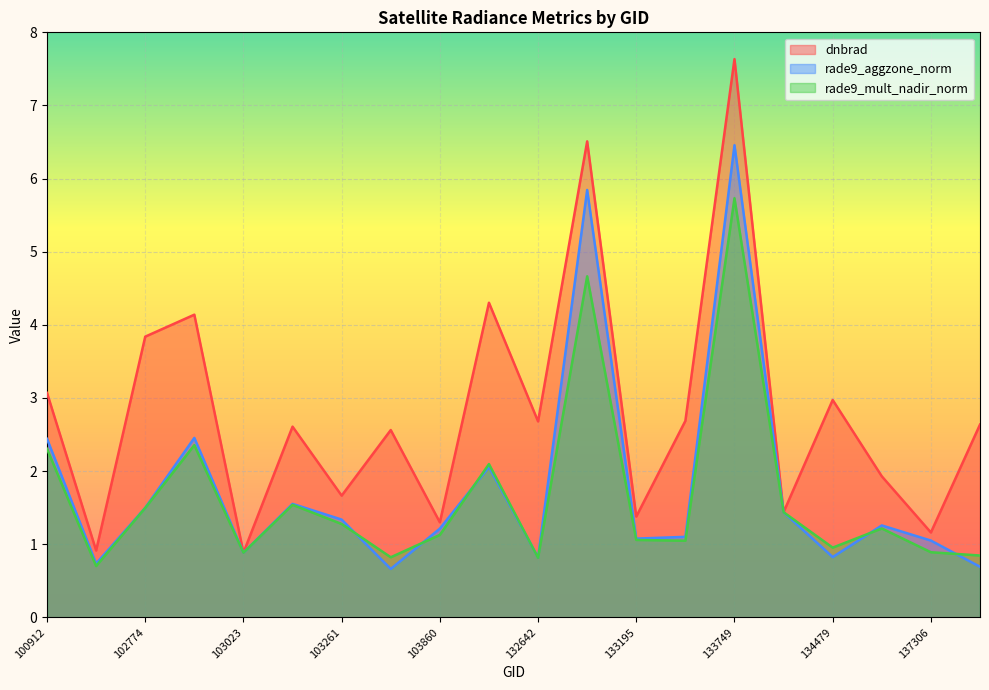

What value does the dnbrad series have at 133015?

6.5